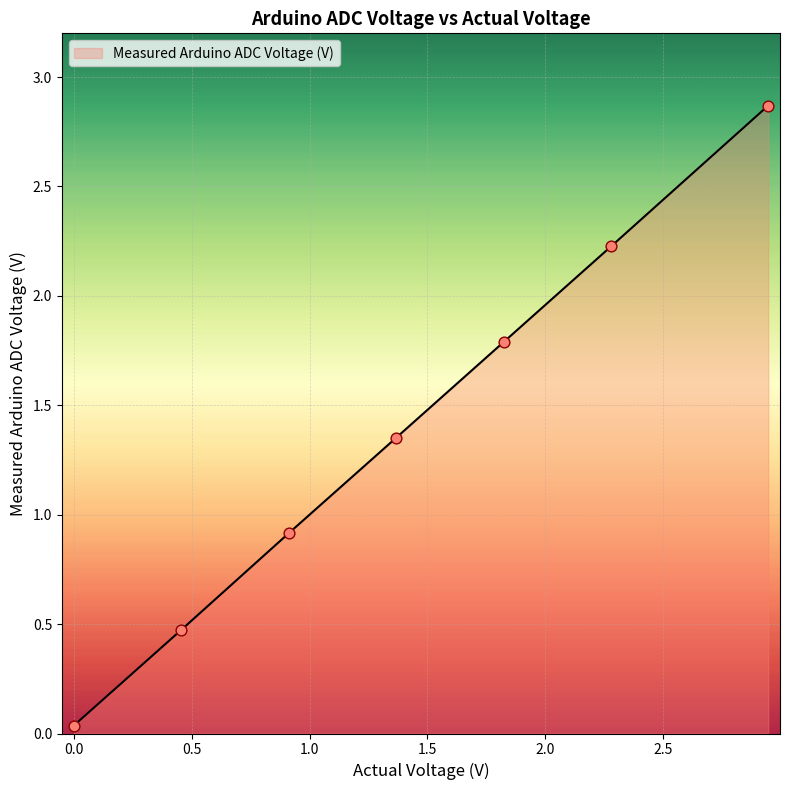

What is the greatest value displayed?

2.9